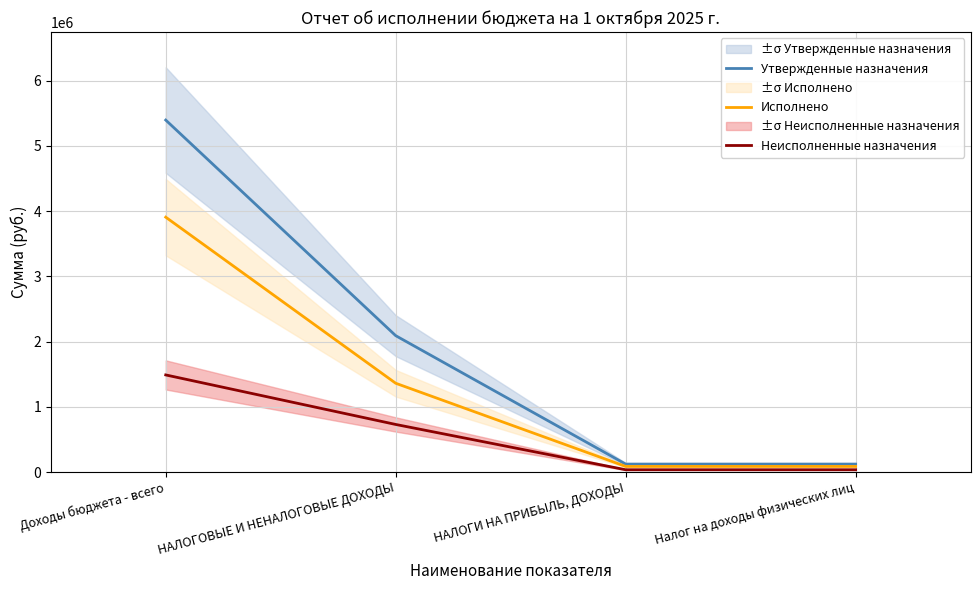

What is the label of the 3rd point from the left?

НАЛОГИ НА ПРИБЫЛЬ, ДОХОДЫ